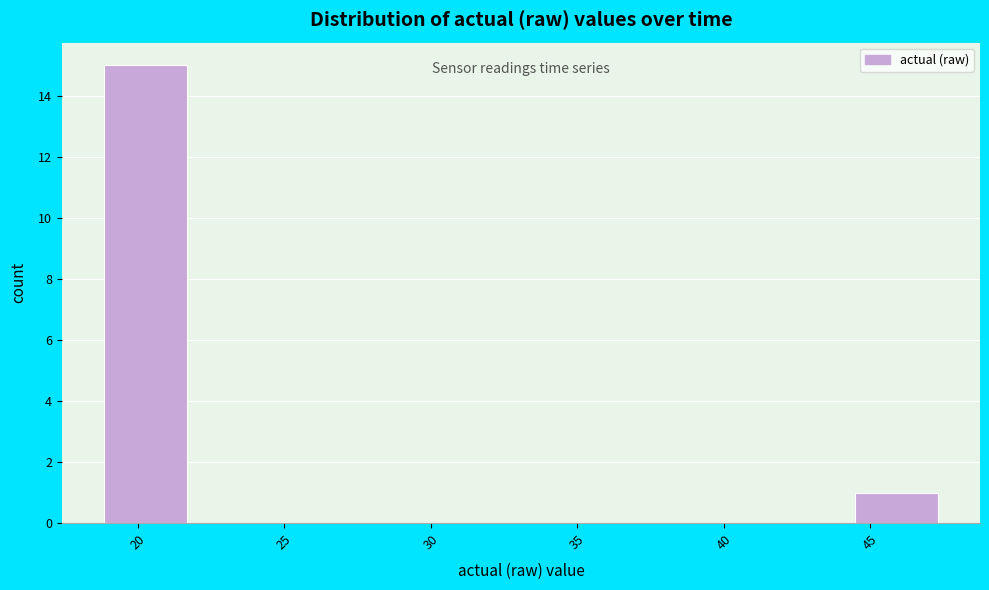

Reading left to right, transcribe this chart: for each bar, give the range it covers on the x-axis and its height. Neither the bar edges nor the heights are printed on the chart, so give them approximately, as read against the axes.

19.0 to 21.5: 15
21.5 to 24.5: 0
24.5 to 27.5: 0
27.5 to 30.0: 0
30.0 to 33.0: 0
33.0 to 36.0: 0
36.0 to 39.0: 0
39.0 to 41.5: 0
41.5 to 44.5: 0
44.5 to 47.5: 1